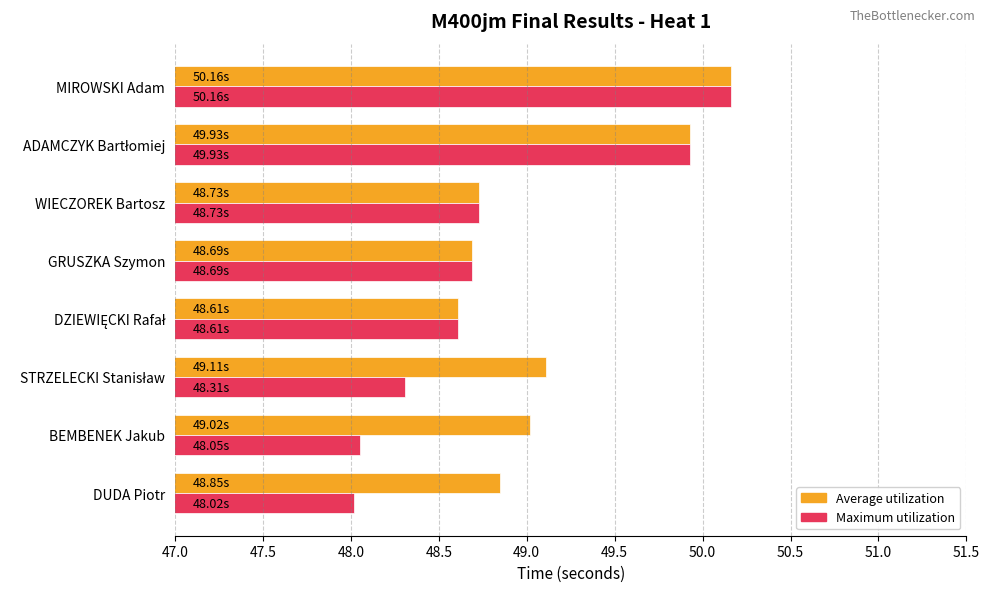

At which category is the sum across all series the highest?

MIROWSKI Adam